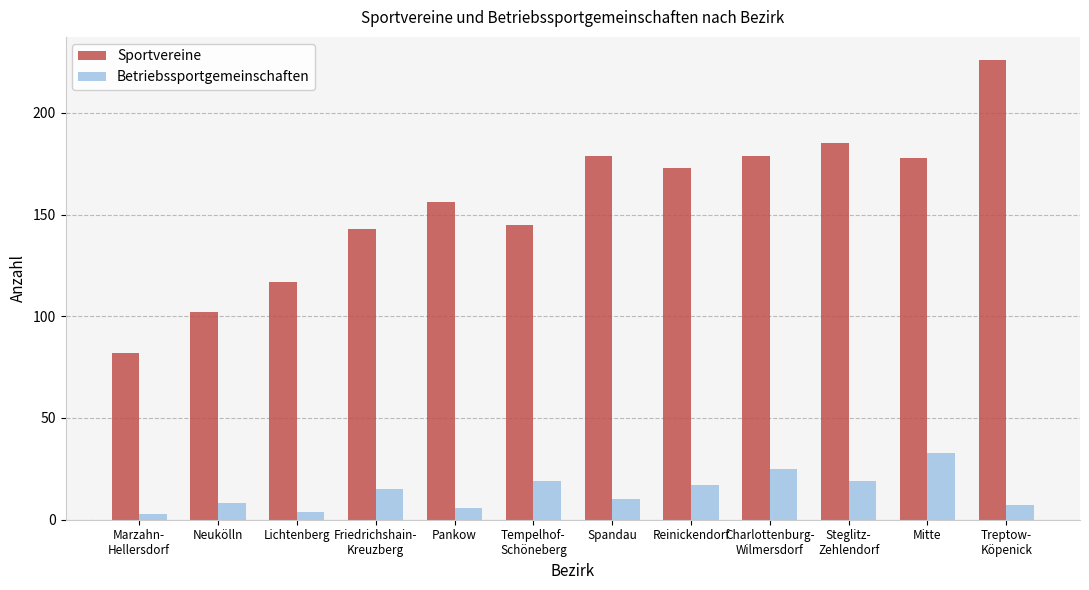

Is the value of Sportvereine at Spandau greater than the value of Betriebssportgemeinschaften at Lichtenberg?

Yes